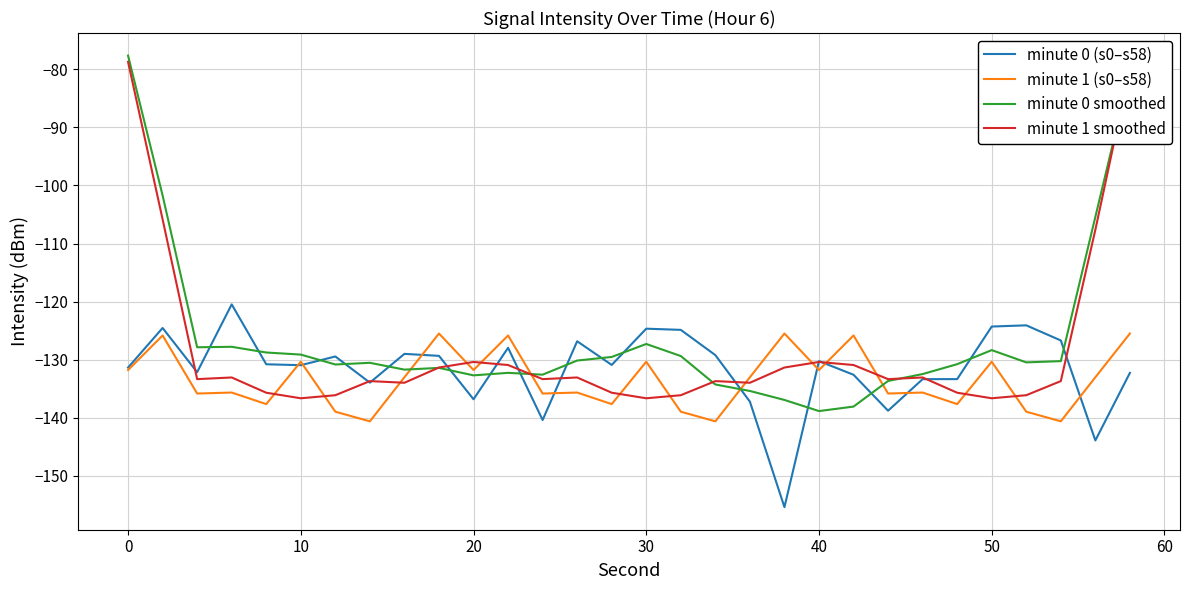

List the series in order of their overall mean, lowest first.

minute 1 (s0–s58), minute 0 (s0–s58), minute 1 smoothed, minute 0 smoothed